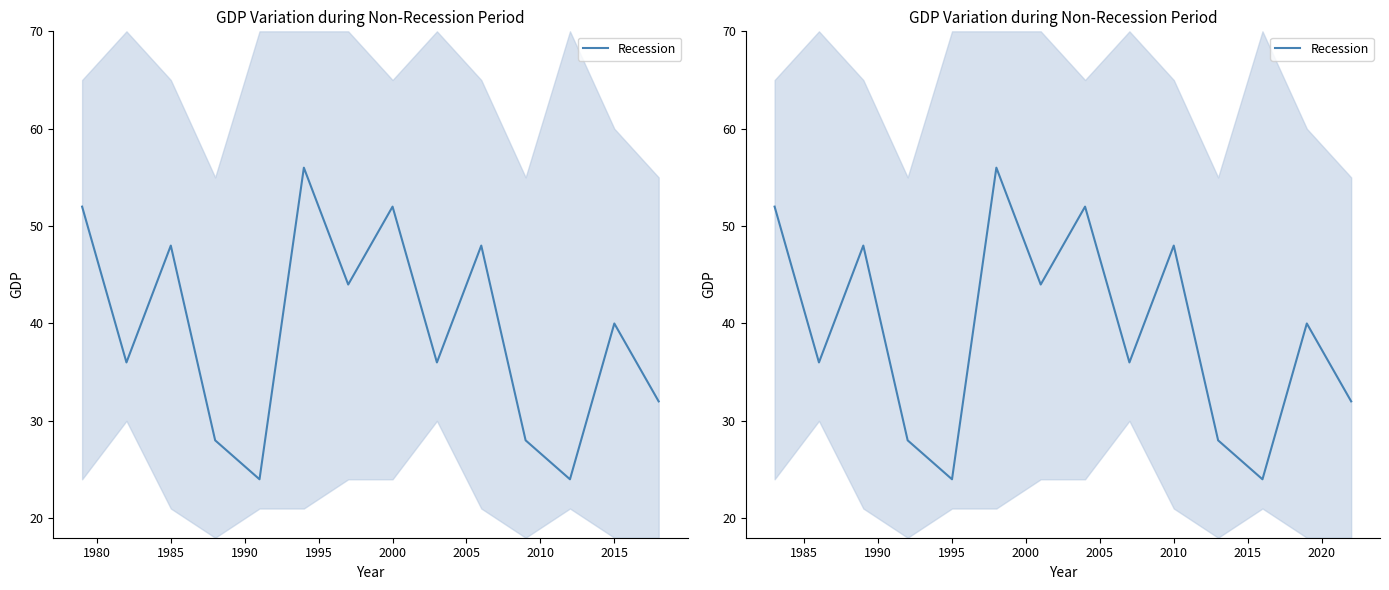

What is the difference between the maximum and minimum values?

32